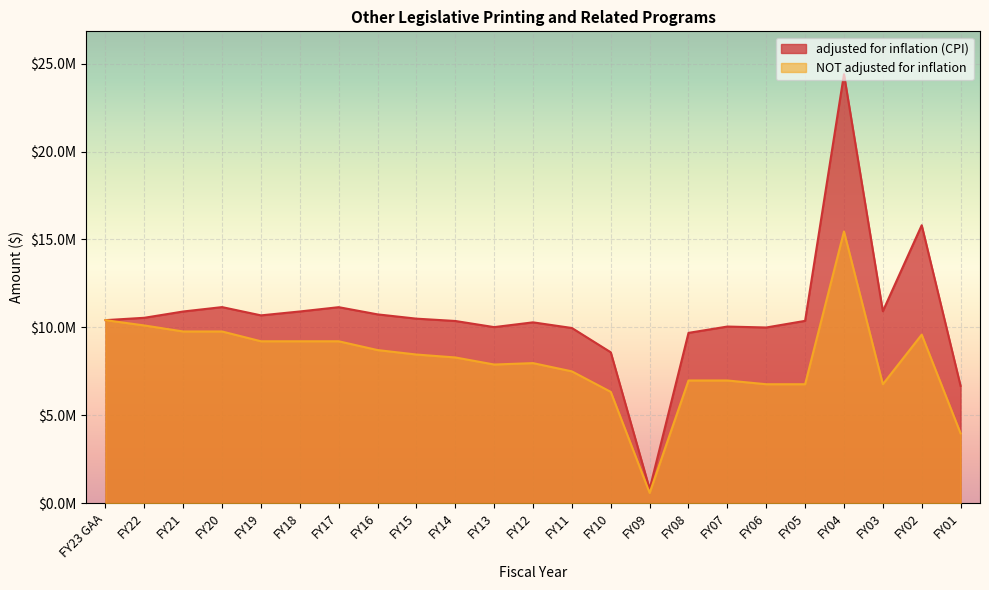

What is the value of the adjusted for inflation (CPI) point at the 21st from the left?

10918820